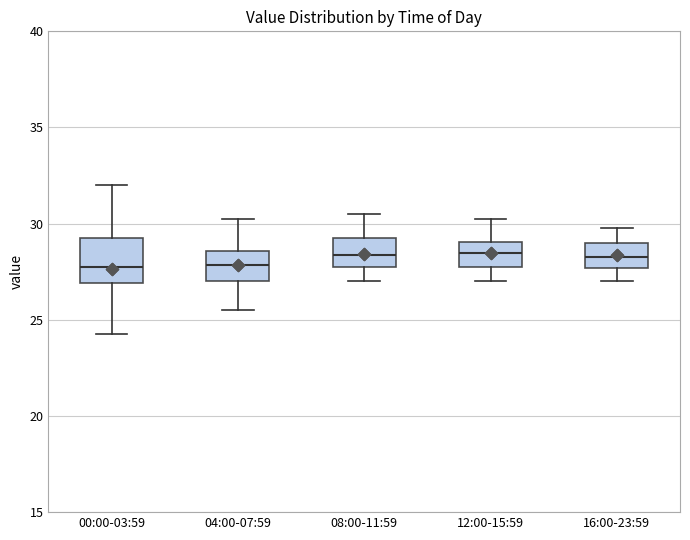

Where is the upper edge of the box for 08:00-11:59 on the y-axis? The values are not printed on the chart, so give them approximately, as read against the axis.

29.5